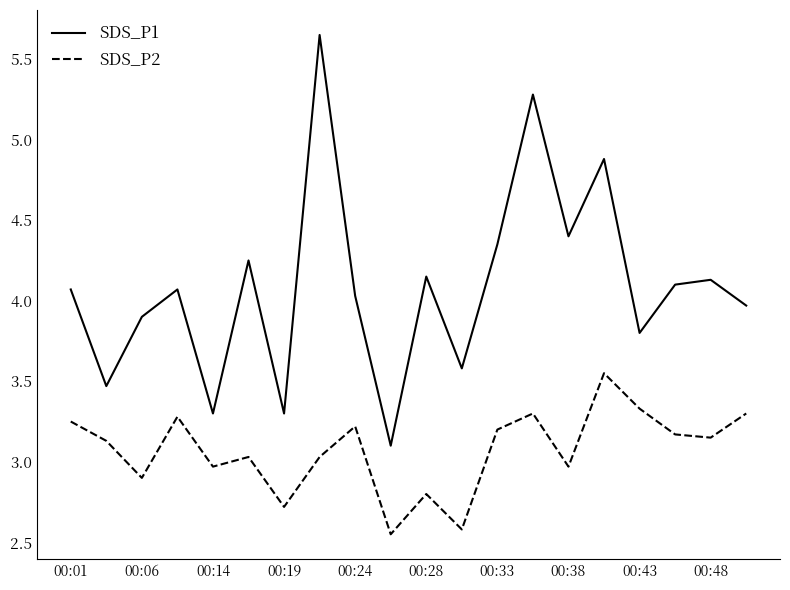

Which series has the largest range (max minus min)?

SDS_P1